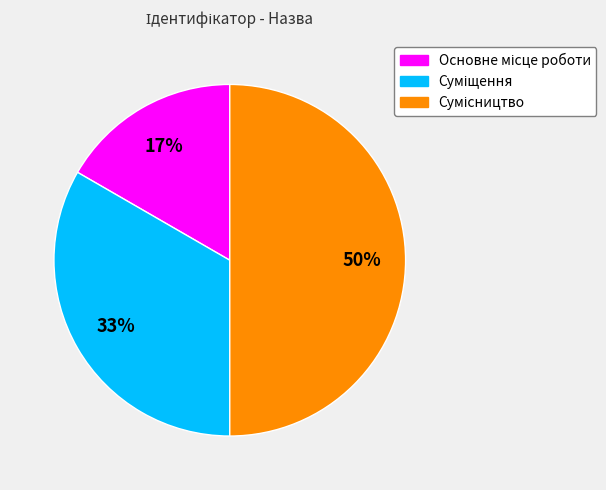

To the nearest percent, what is the average slice percentage?

33%